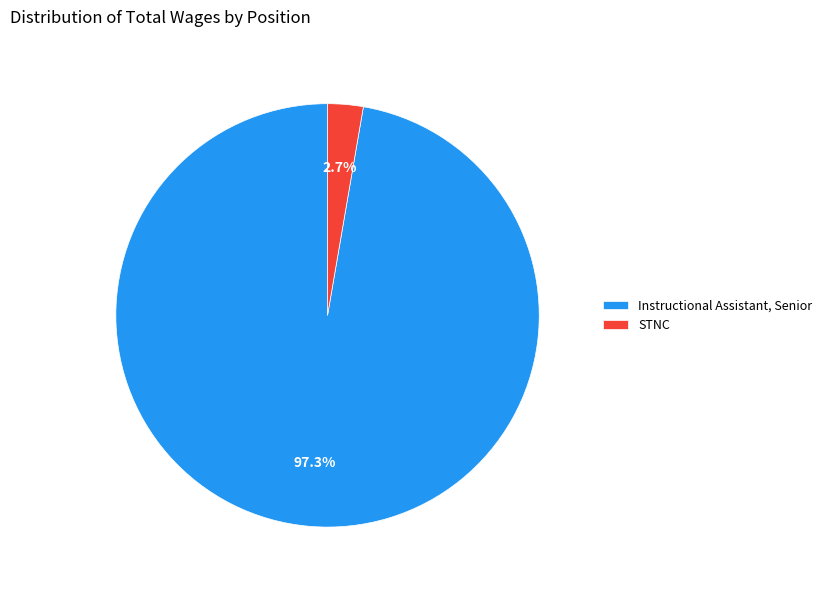

Which category has the biggest portion of the pie?

Instructional Assistant, Senior